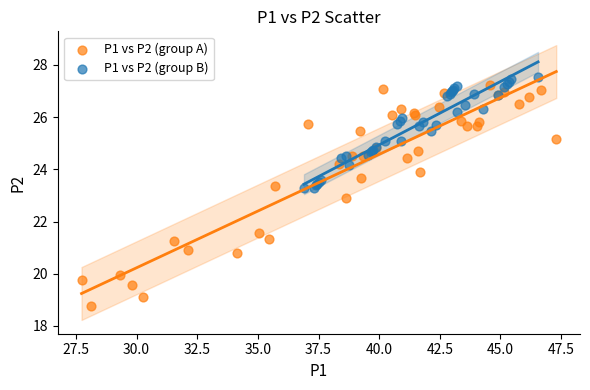

Which series has the largest Y range (max minus min)?

P1 vs P2 (group A)